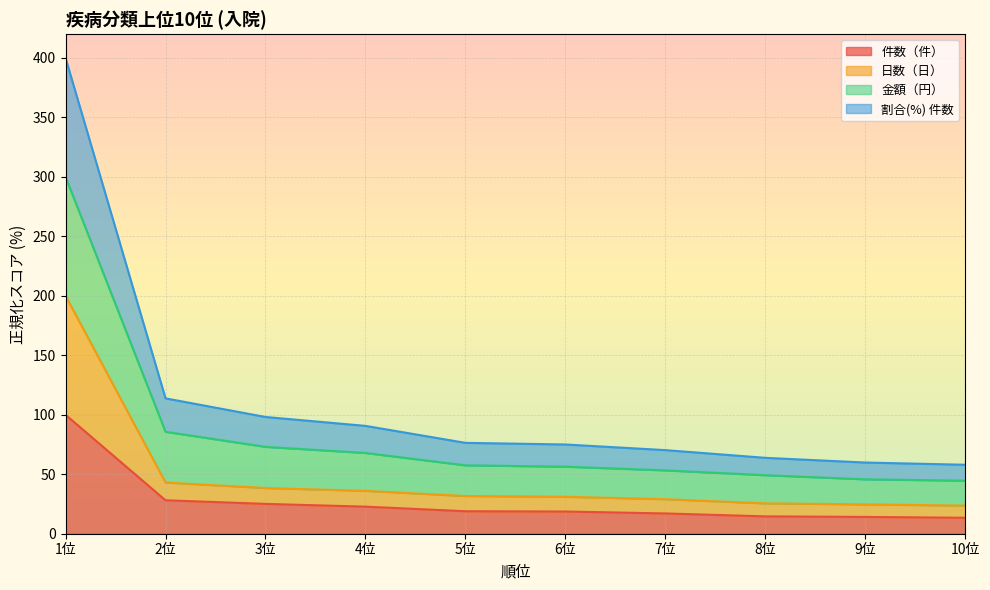

What is the maximum value for 件数（件）?

100.0